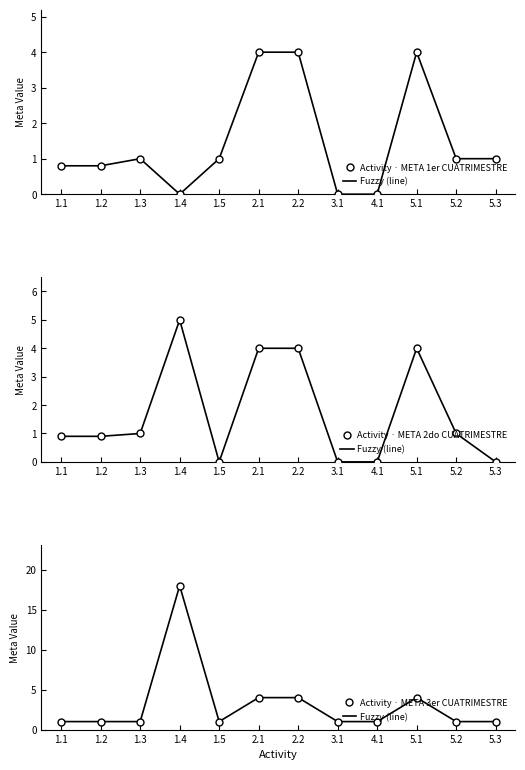

Which has a higher value, 2.2 or 5.1?

2.2